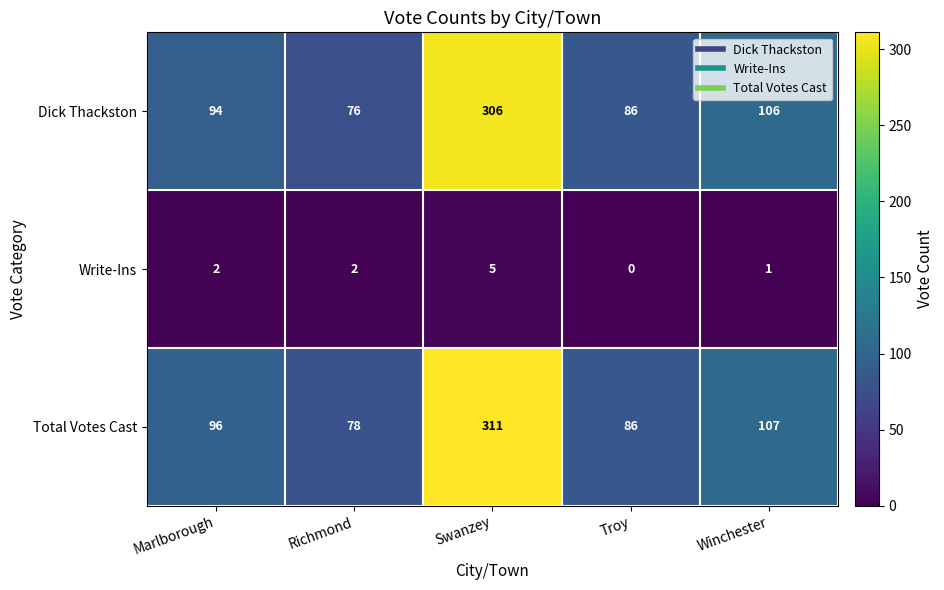

Which category has the lowest value across all series?

Troy